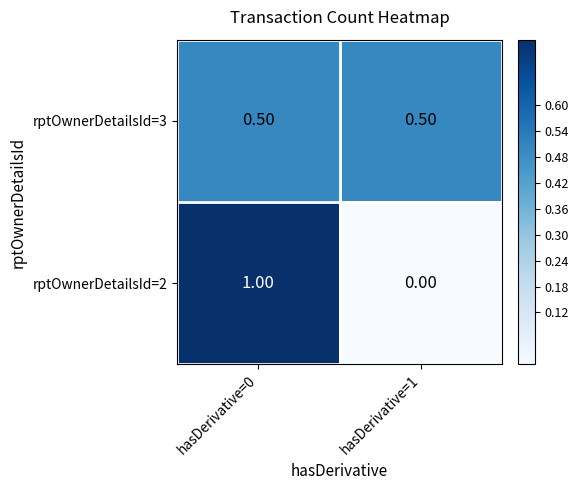

What is the maximum value shown in the chart?

1.0